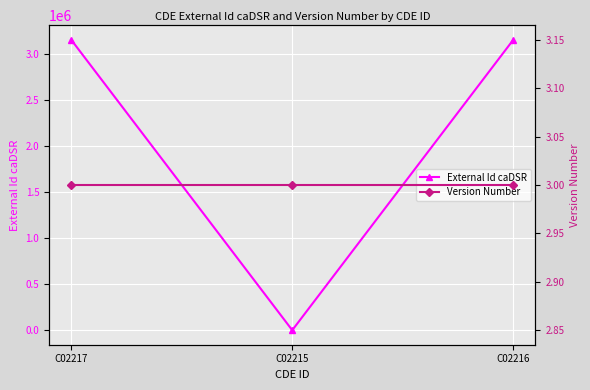

What position from the right is C02216?

1